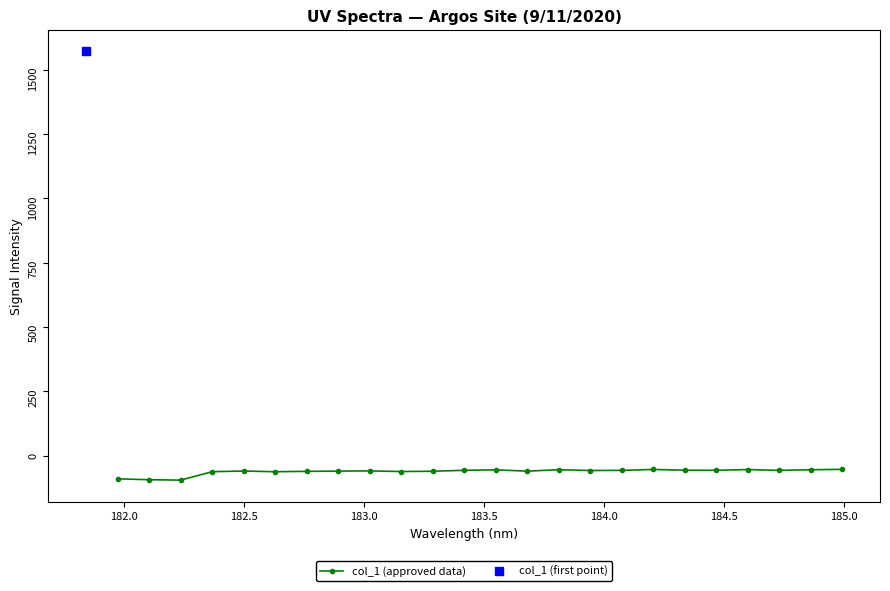

Count the number of categories in the chart.

24